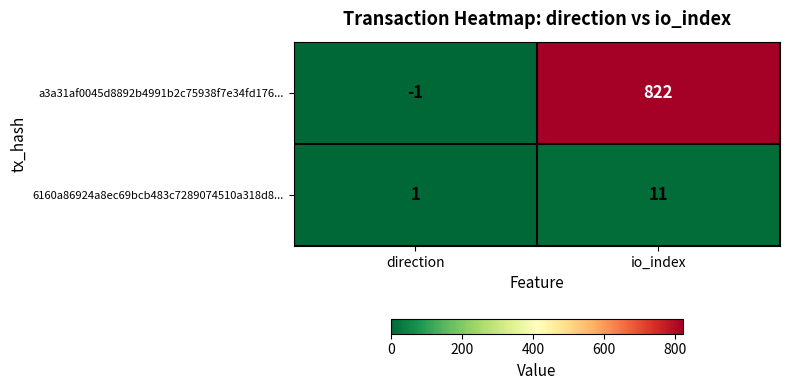

The value of a3a31af0045d8892b4991b2c75938f7e34fd176... at io_index is 309. True or false?

False